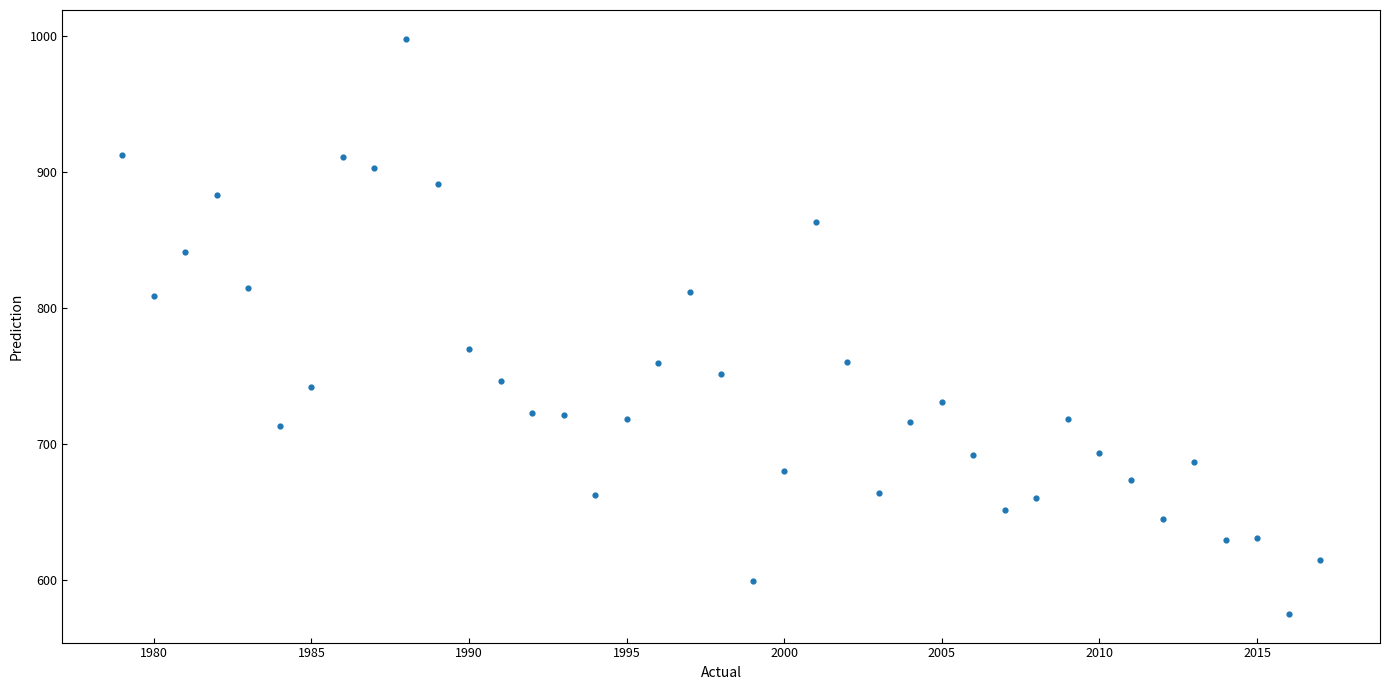

What Y value in the scatter plot is closest to 786?

770.1